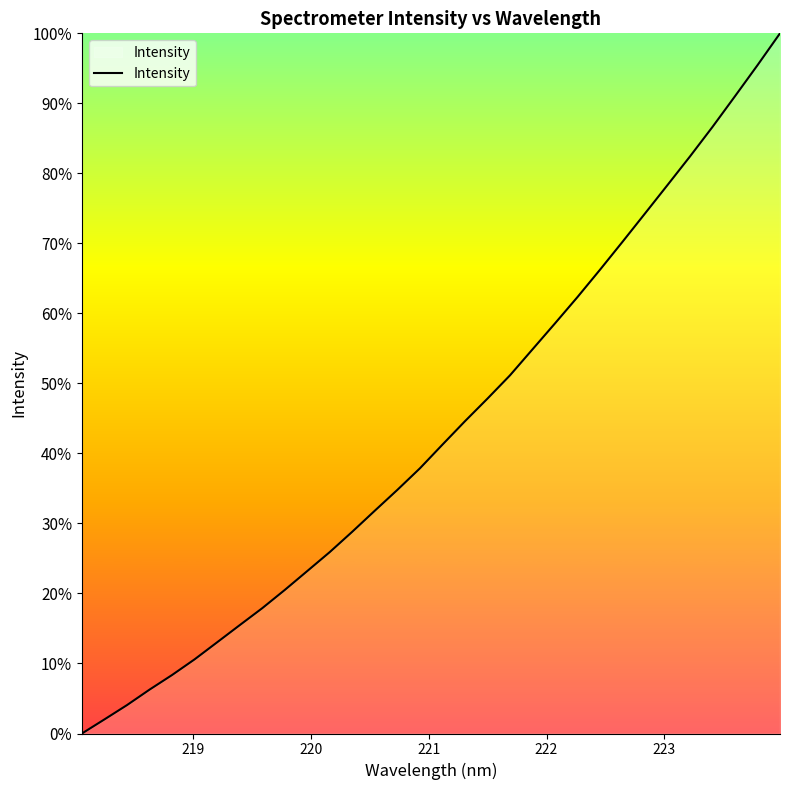

What is the difference between the maximum and minimum values?

100.0